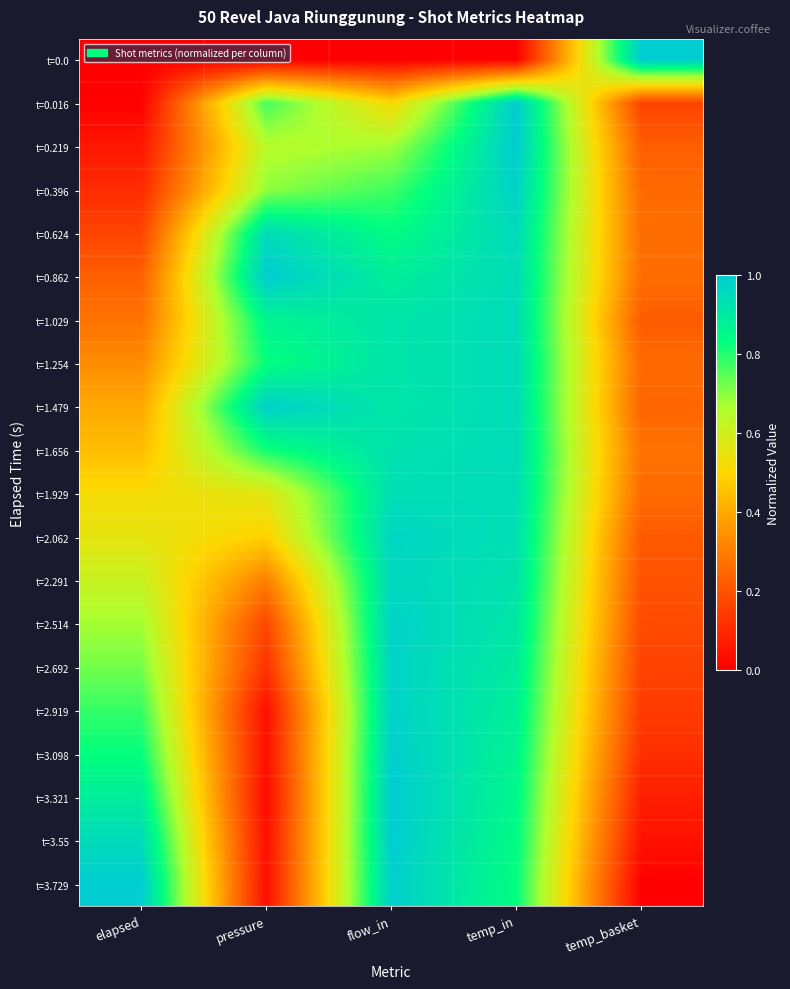

Reading left to right, extract all data points from this chart.

t=0.0: elapsed=0.0	pressure=0.0	flow_in=0.0	temp_in=0.0	temp_basket=1.0
t=0.016: elapsed=0.0	pressure=0.8	flow_in=0.5	temp_in=1.0	temp_basket=0.2
t=0.219: elapsed=0.1	pressure=0.6	flow_in=0.7	temp_in=1.0	temp_basket=0.2
t=0.396: elapsed=0.1	pressure=0.7	flow_in=0.8	temp_in=1.0	temp_basket=0.3
t=0.624: elapsed=0.2	pressure=1.0	flow_in=0.8	temp_in=1.0	temp_basket=0.3
t=0.862: elapsed=0.2	pressure=1.0	flow_in=0.9	temp_in=0.9	temp_basket=0.3
t=1.029: elapsed=0.3	pressure=0.9	flow_in=0.9	temp_in=0.9	temp_basket=0.2
t=1.254: elapsed=0.3	pressure=0.8	flow_in=0.9	temp_in=0.9	temp_basket=0.3
t=1.479: elapsed=0.4	pressure=1.0	flow_in=0.9	temp_in=0.9	temp_basket=0.2
t=1.656: elapsed=0.4	pressure=0.8	flow_in=0.9	temp_in=0.9	temp_basket=0.3
t=1.929: elapsed=0.5	pressure=0.6	flow_in=0.9	temp_in=0.9	temp_basket=0.3
t=2.062: elapsed=0.6	pressure=0.5	flow_in=1.0	temp_in=0.9	temp_basket=0.2
t=2.291: elapsed=0.6	pressure=0.3	flow_in=1.0	temp_in=0.9	temp_basket=0.2
t=2.514: elapsed=0.7	pressure=0.2	flow_in=1.0	temp_in=0.9	temp_basket=0.2
t=2.692: elapsed=0.7	pressure=0.1	flow_in=1.0	temp_in=0.9	temp_basket=0.2
t=2.919: elapsed=0.8	pressure=0.0	flow_in=1.0	temp_in=0.9	temp_basket=0.1
t=3.098: elapsed=0.8	pressure=0.0	flow_in=1.0	temp_in=0.9	temp_basket=0.1
t=3.321: elapsed=0.9	pressure=0.0	flow_in=1.0	temp_in=0.9	temp_basket=0.1
t=3.55: elapsed=1.0	pressure=0.0	flow_in=1.0	temp_in=0.8	temp_basket=0.0
t=3.729: elapsed=1.0	pressure=0.0	flow_in=1.0	temp_in=0.8	temp_basket=0.0